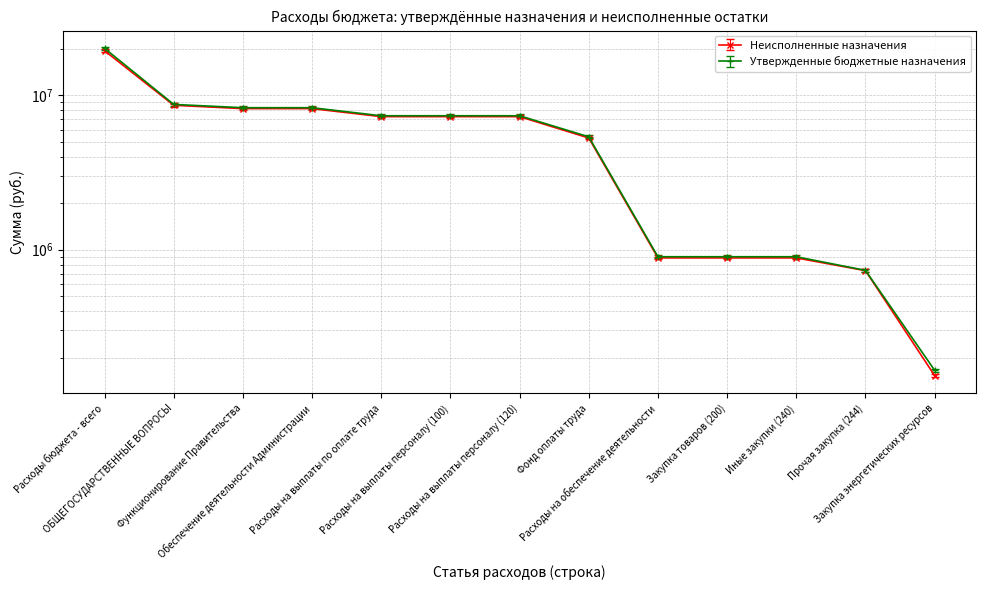

True or false: Неисполненные назначения and Утвержденные бюджетные назначения intersect in this chart.

False